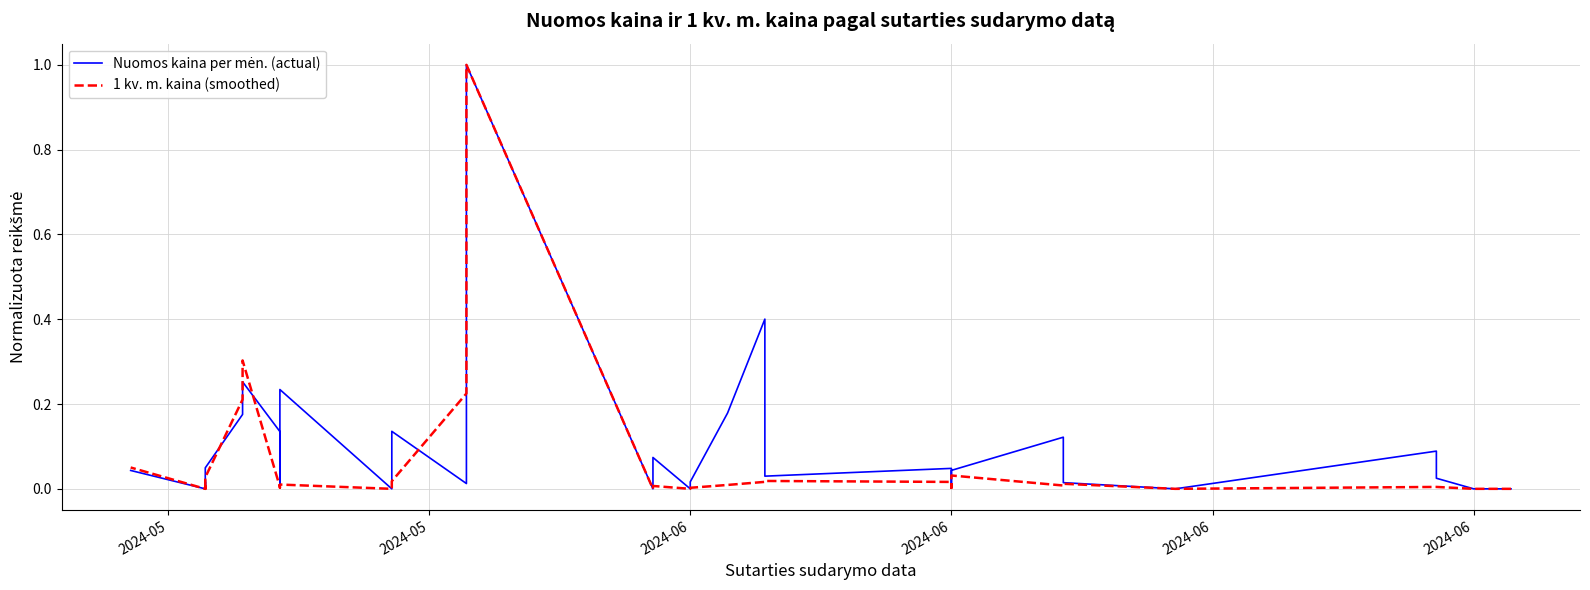

List the series in order of their peak value, highest first.

Nuomos kaina per mėn. (actual), 1 kv. m. kaina (smoothed)